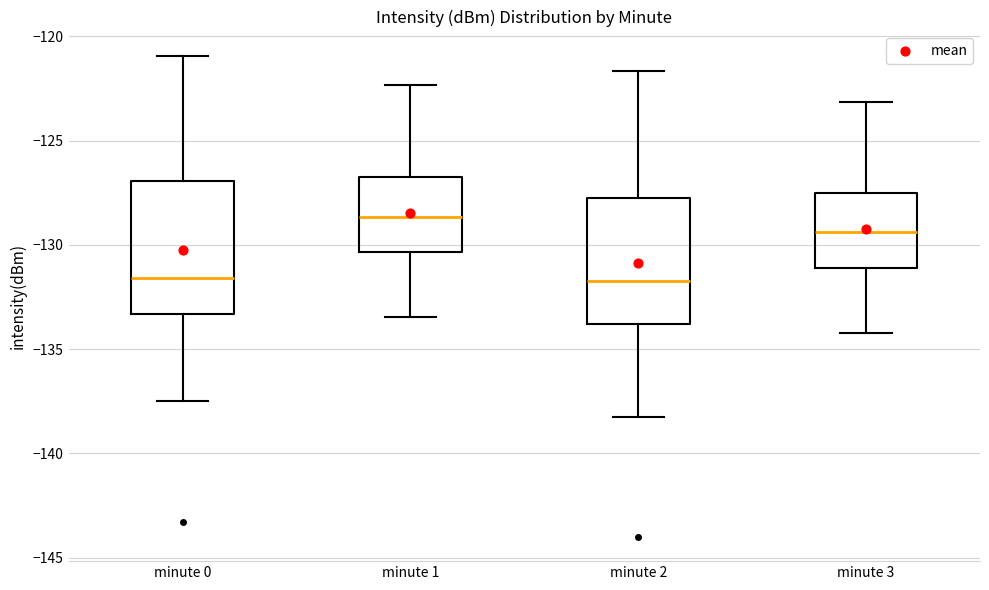

Which box has the highest median line?

minute 1